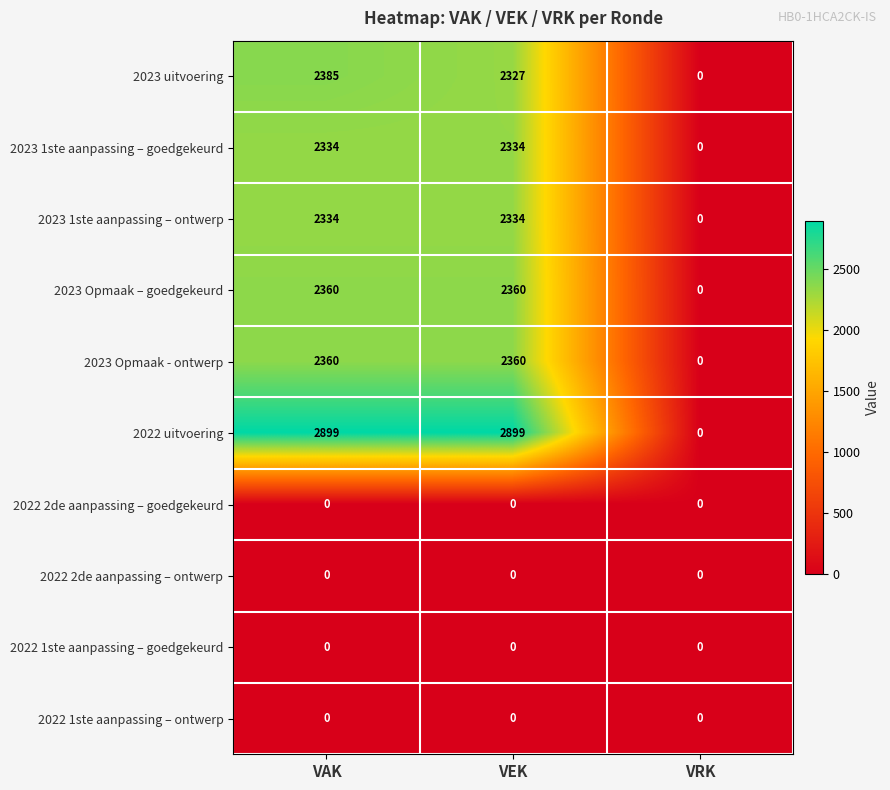

How many data points does each series have?

3